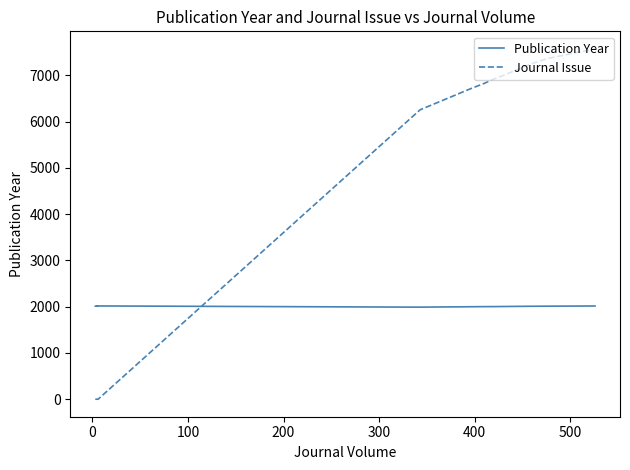

The Journal Issue series shows 3866 at 35. True or false?

False